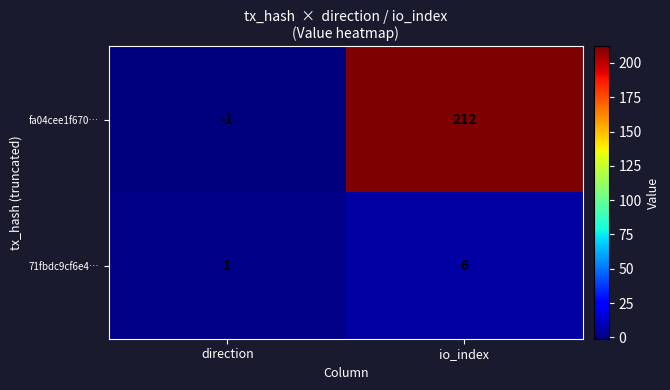

Count the number of categories in the chart.

2